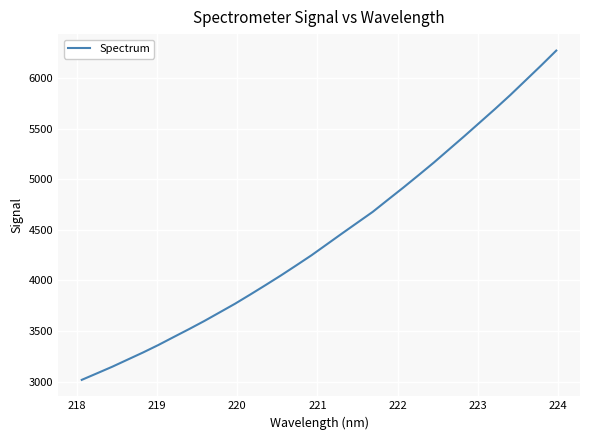

What is the minimum value shown in the chart?

3017.6